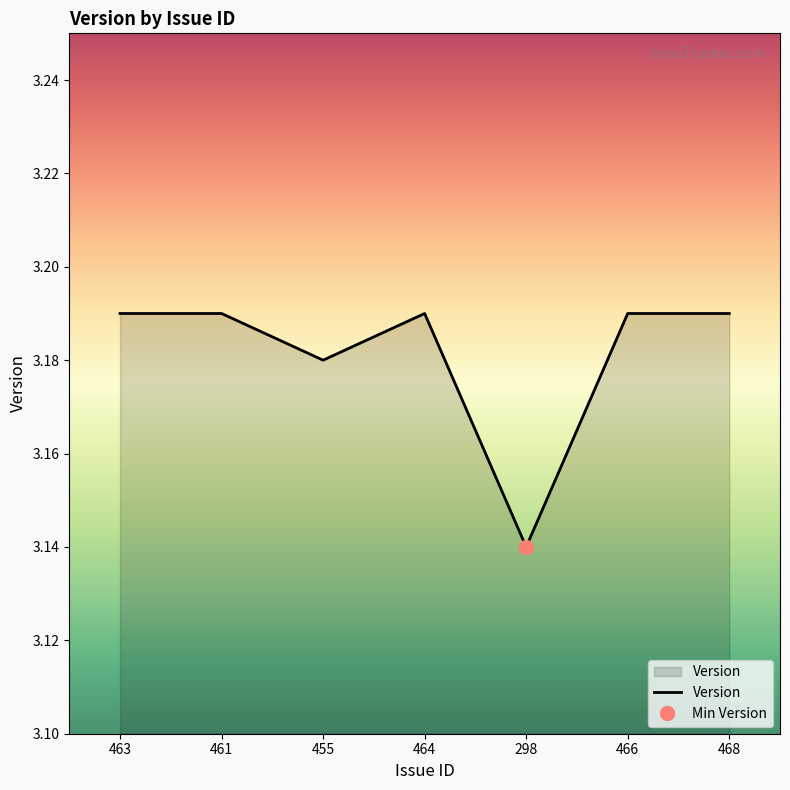

List the labels in order of value, largest first.

463, 461, 464, 466, 468, 455, 298